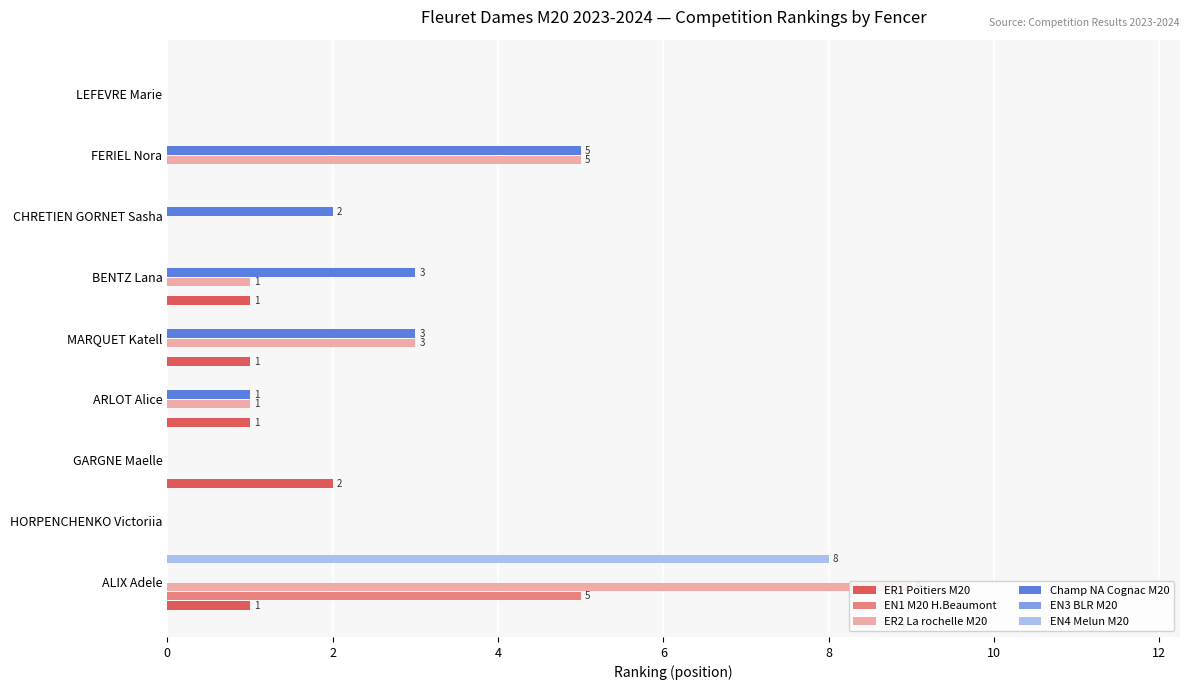

What is the label of the 8th bar from the right?

2